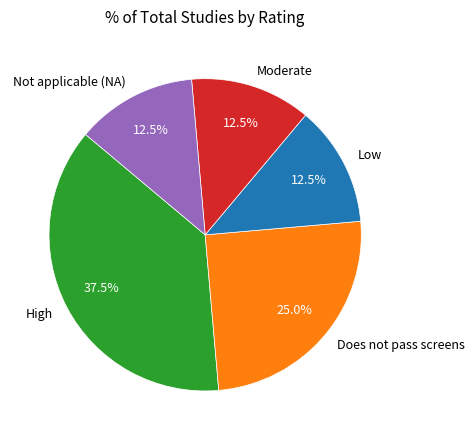

Which has a higher value, Does not pass screens or High?

High